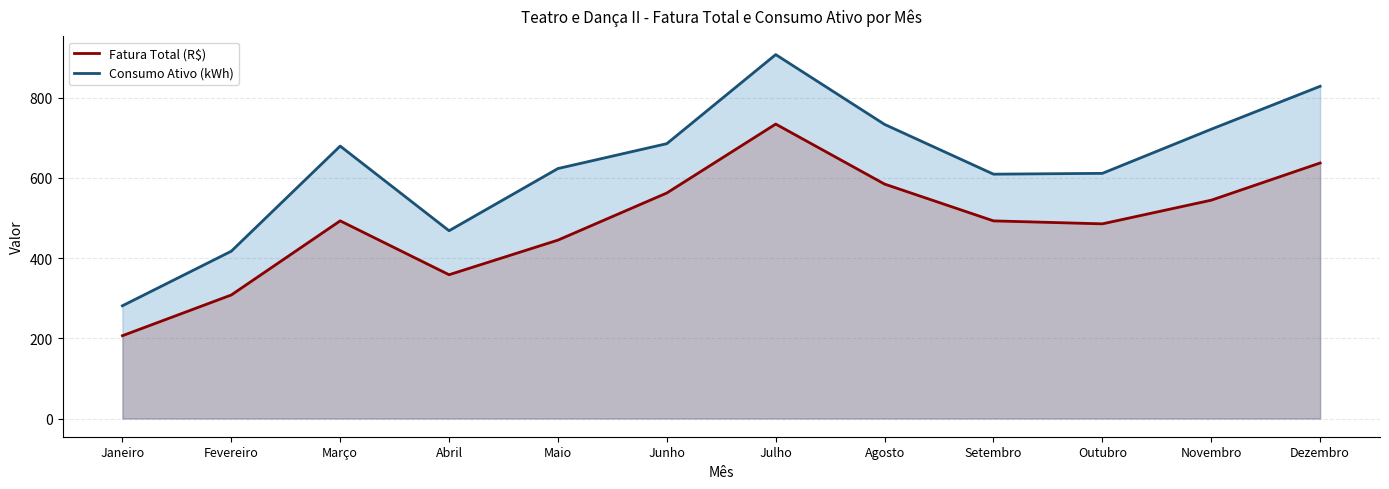

What are all the series names shown in the legend?

Fatura Total (R$), Consumo Ativo (kWh)